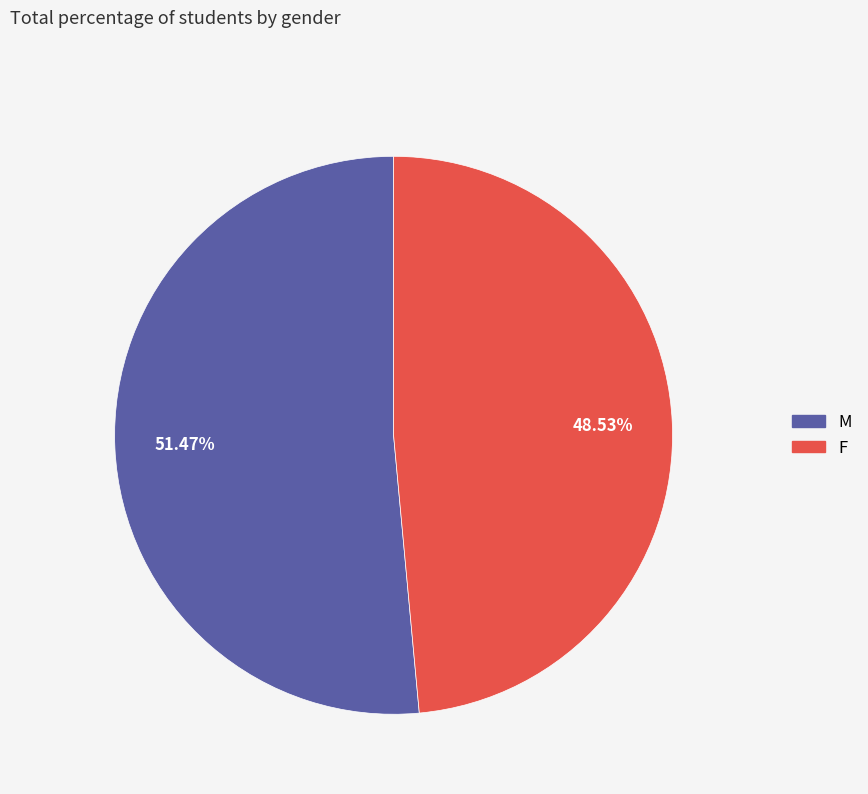

How much of the chart is everything except M?

48.5%